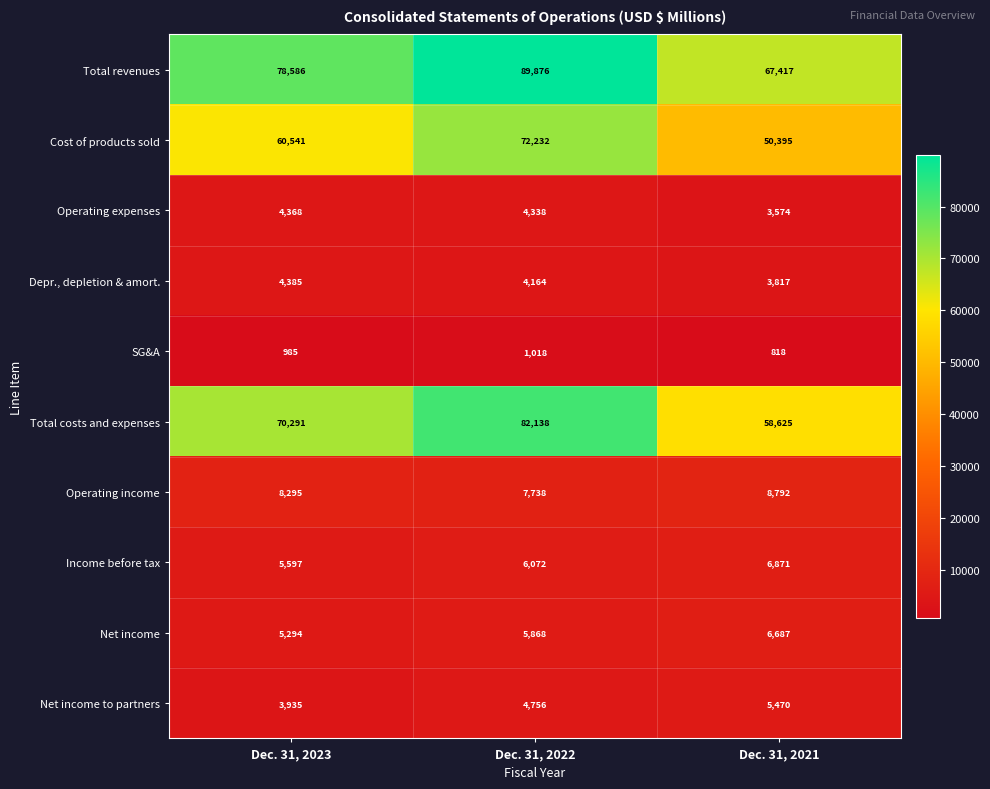

What is the average value of the Cost of products sold series?

61056